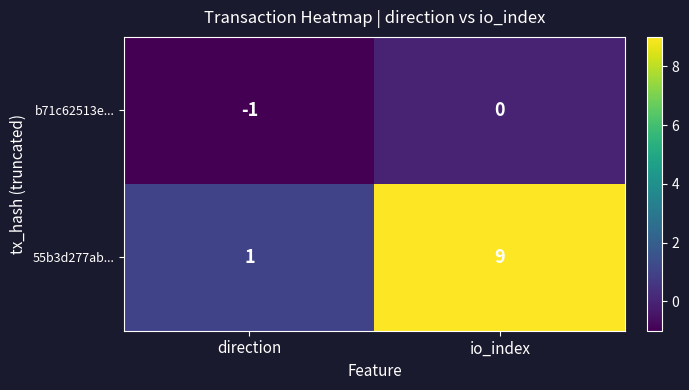

Rank the categories by 55b3d277ab... value from highest to lowest.

io_index, direction